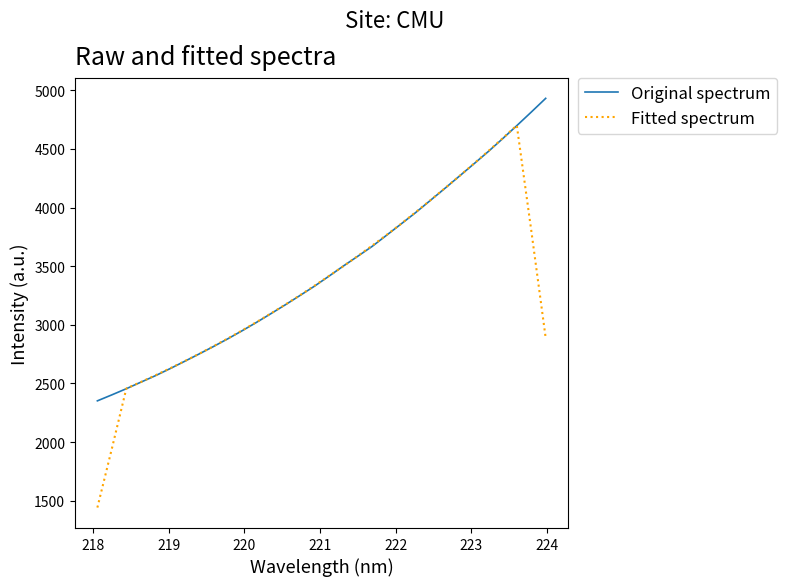

What is the maximum value shown in the chart?

4930.9